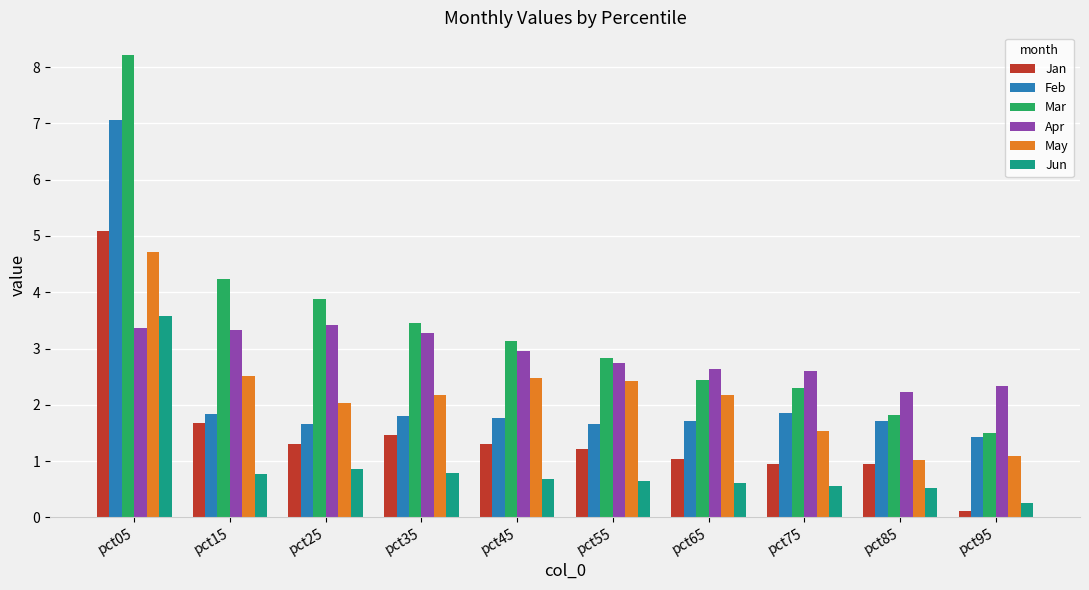

What is the difference between the Jun values at pct25 and pct95?

0.6